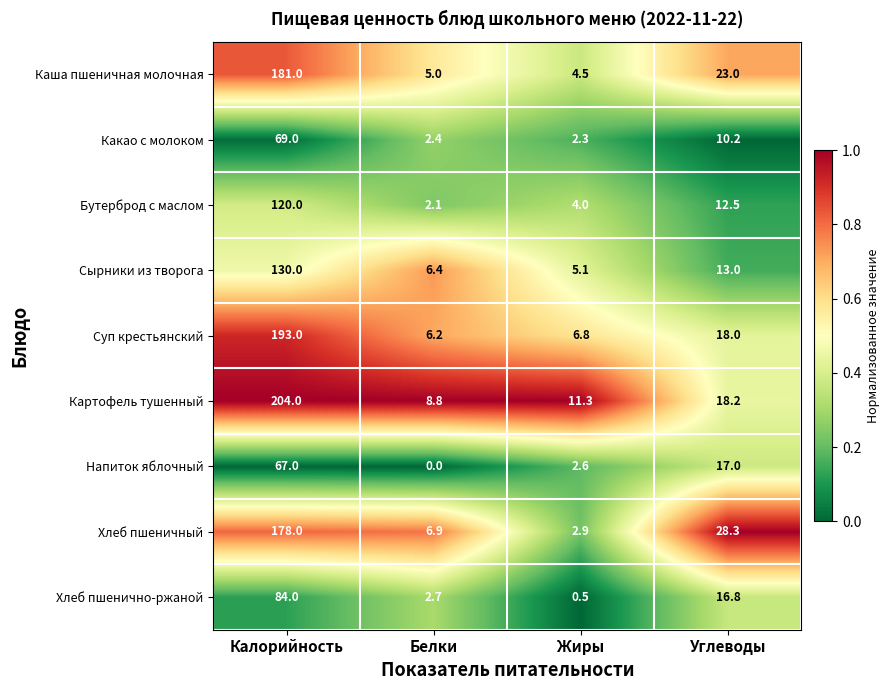

What value does the Какао с молоком series have at Углеводы?

10.2